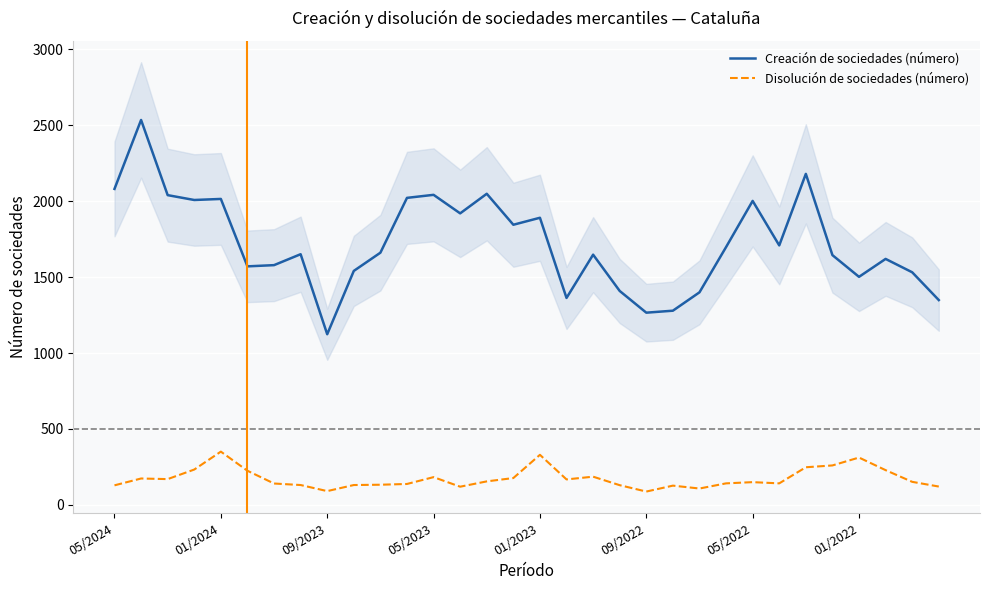

What is the approximate value of Creación de sociedades (número) at 29, to the nearest 100?

1600